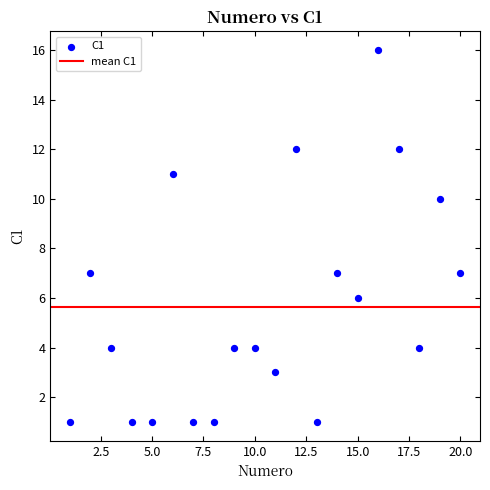

What is the range of X values (max minus min)?

19